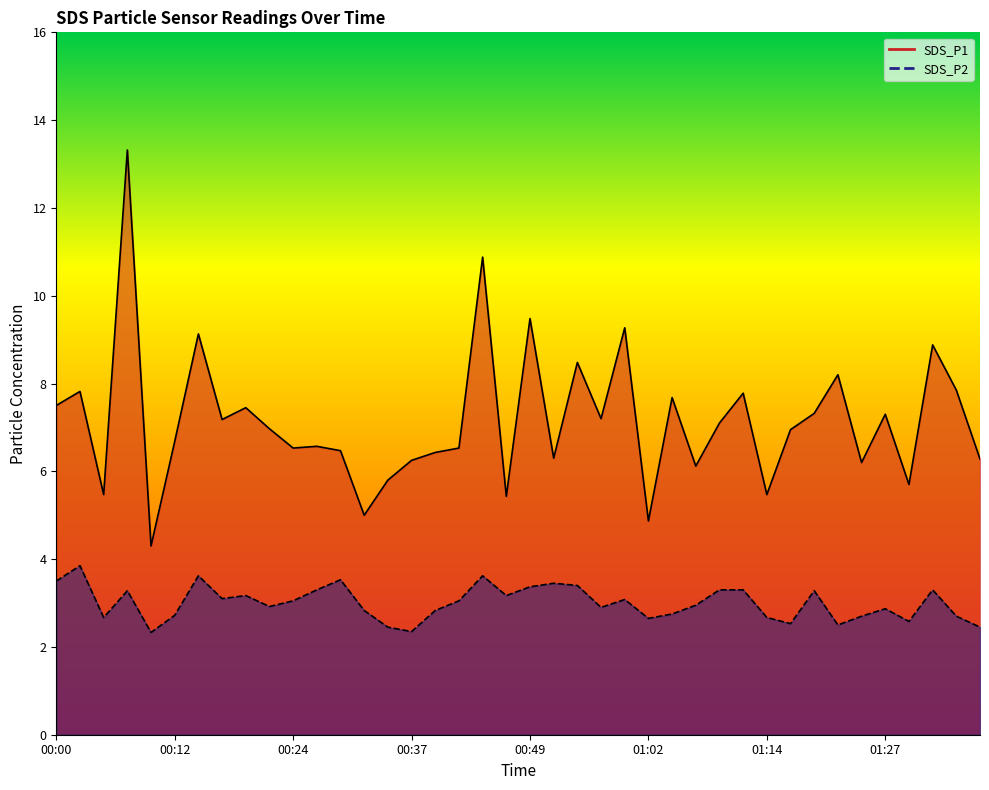

At which category is the sum across all series the highest?

00:07